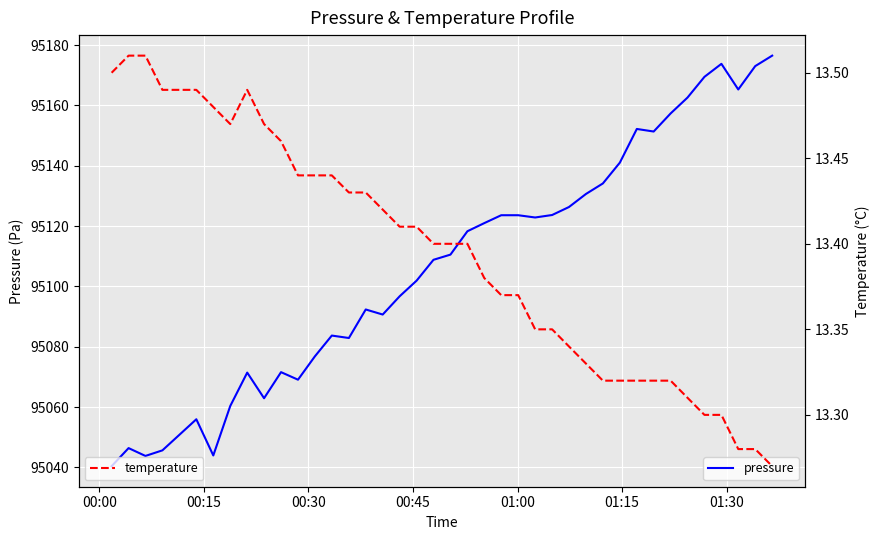

What is the highest value of the pressure series?

95176.5